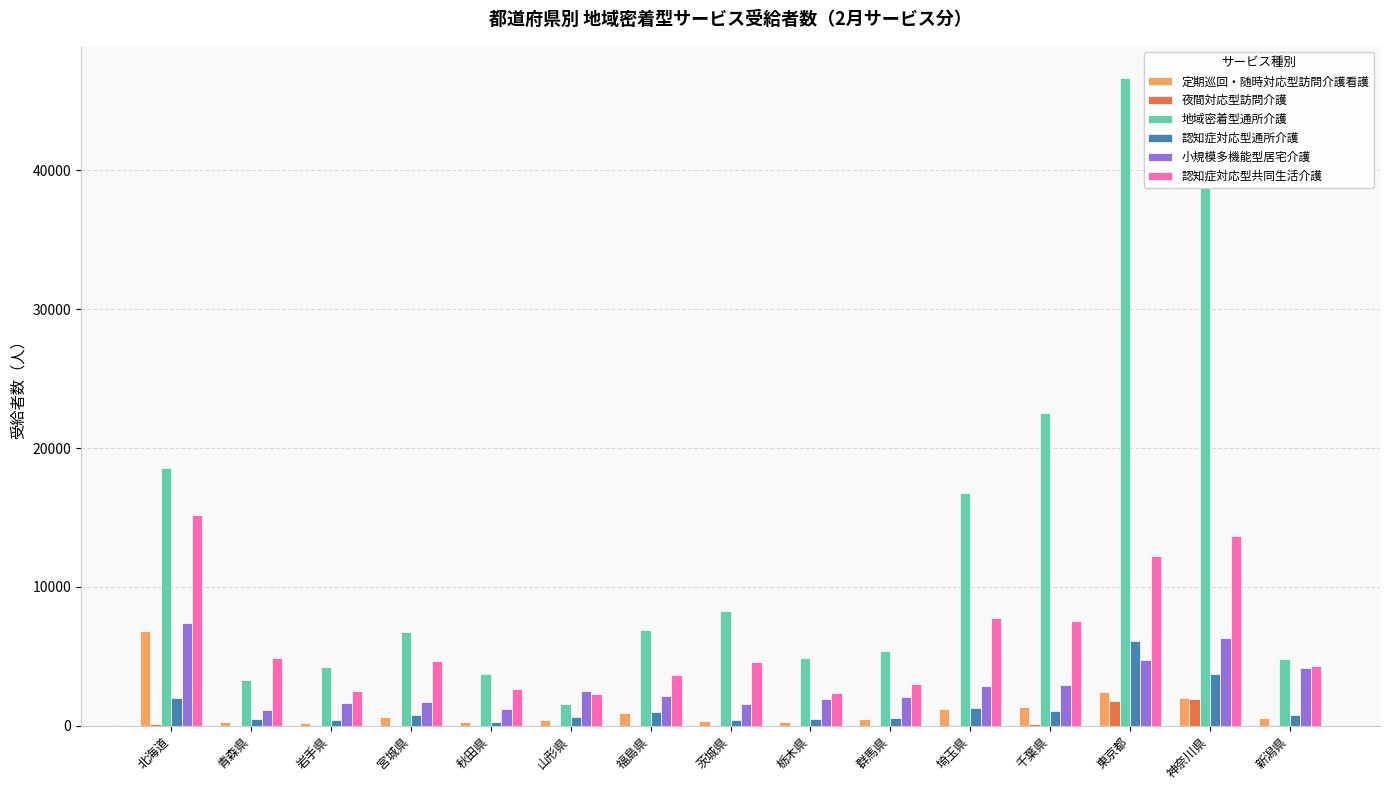

Which series has the largest total across all categories?

地域密着型通所介護